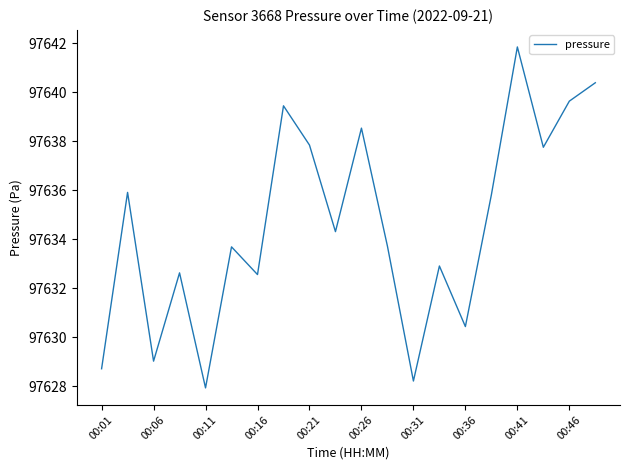

What is the maximum value shown in the chart?

97641.8